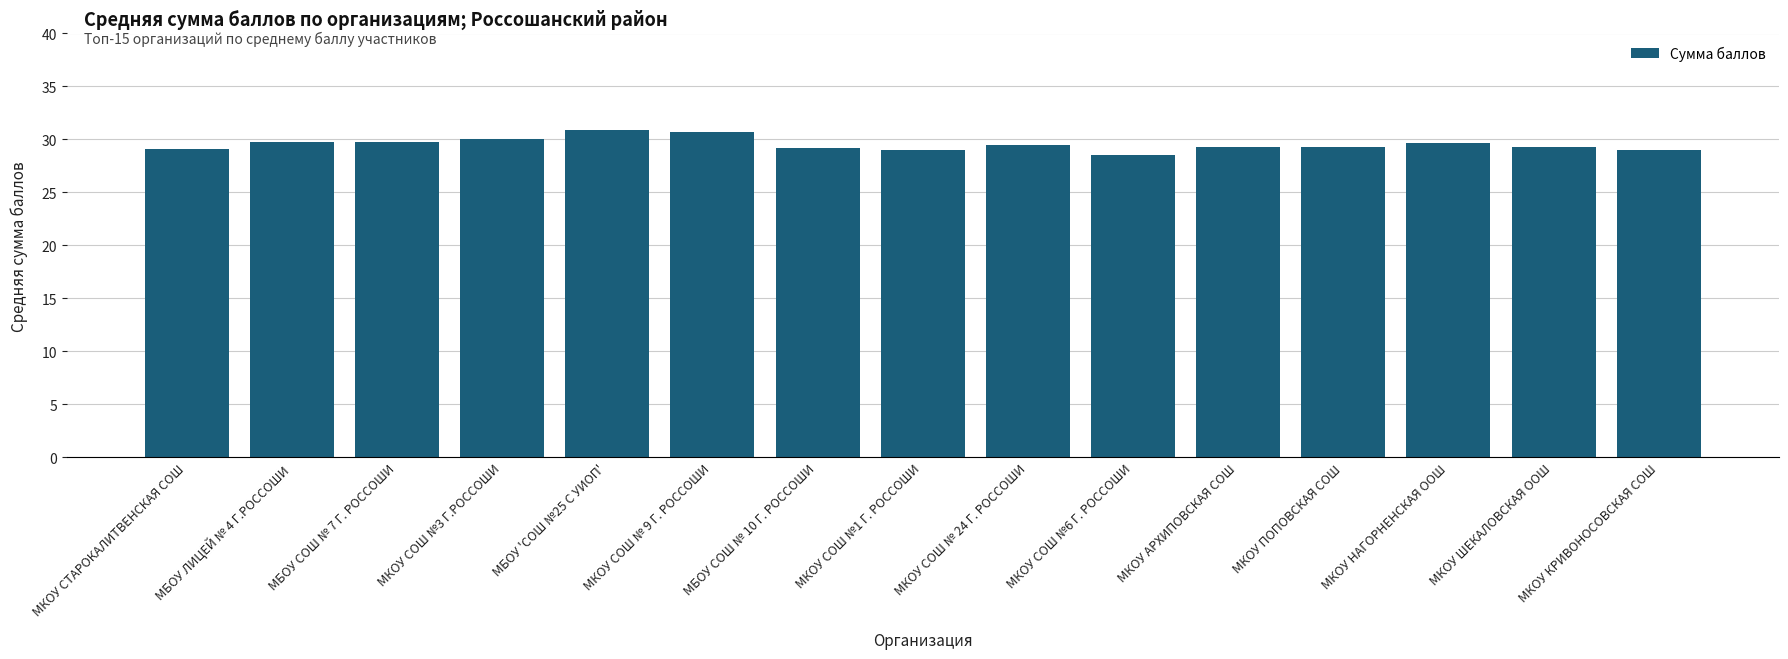

What is the label of the 4th bar from the left?

МКОУ СОШ №3 Г.РОССОШИ